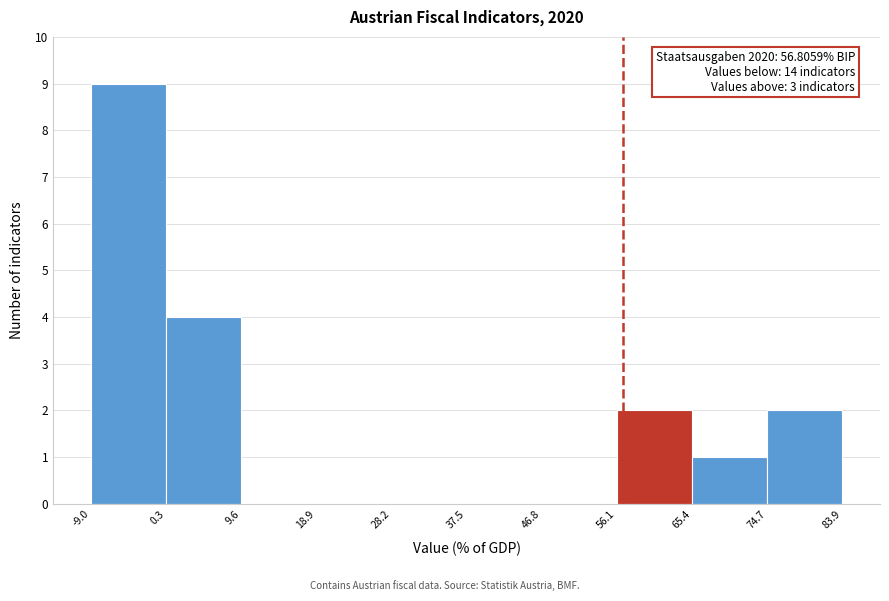

Which range on the x-axis has the tallest bar?

-9.0 to 0.3